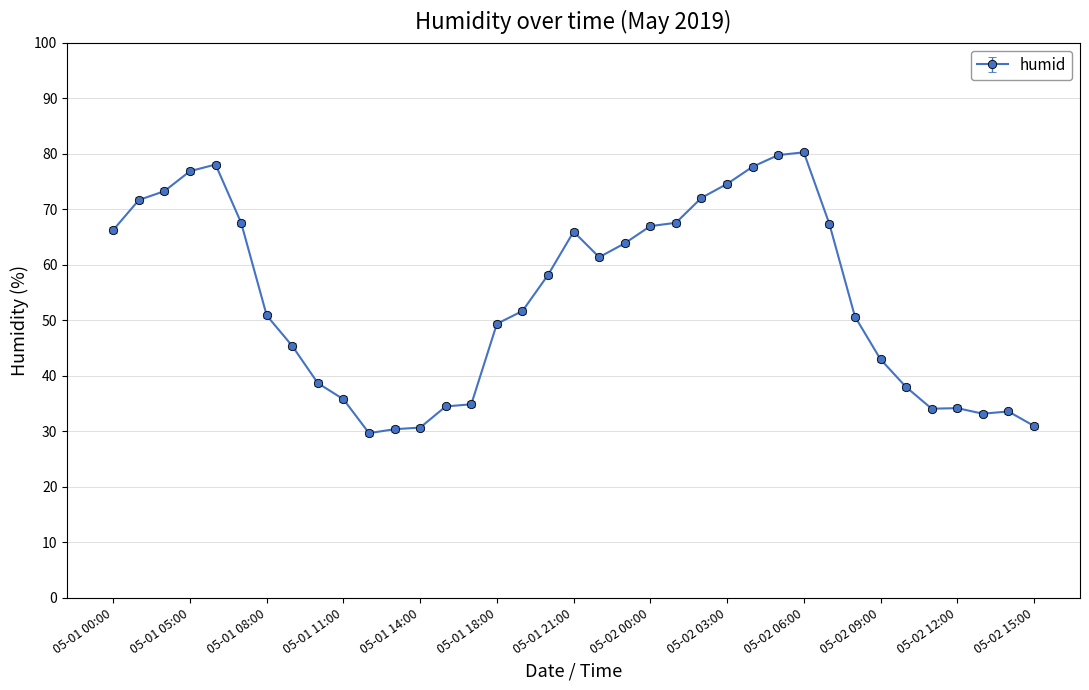

How many lines are shown in the chart?

1